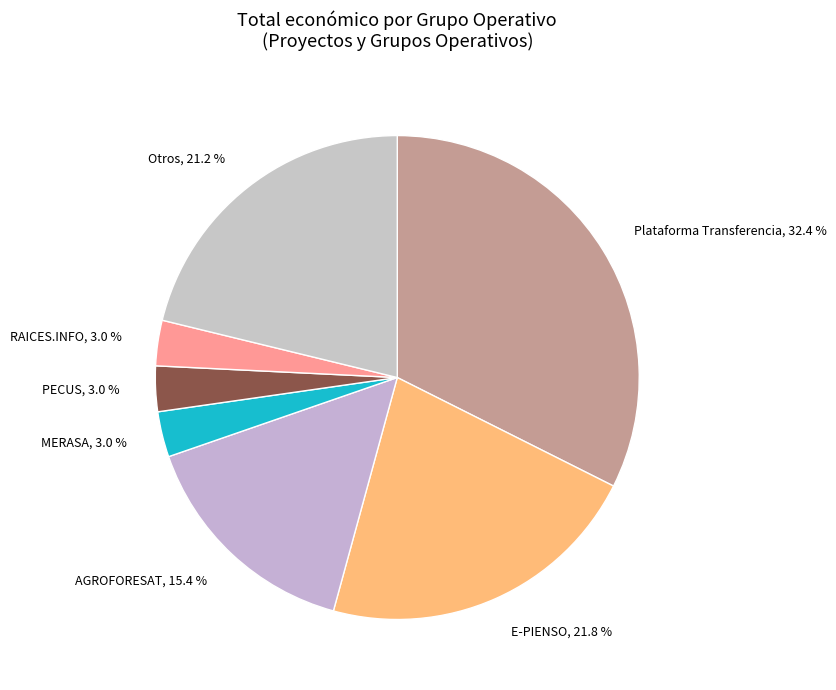

Which category has the biggest portion of the pie?

Plataforma Transferencia, 32.4 %